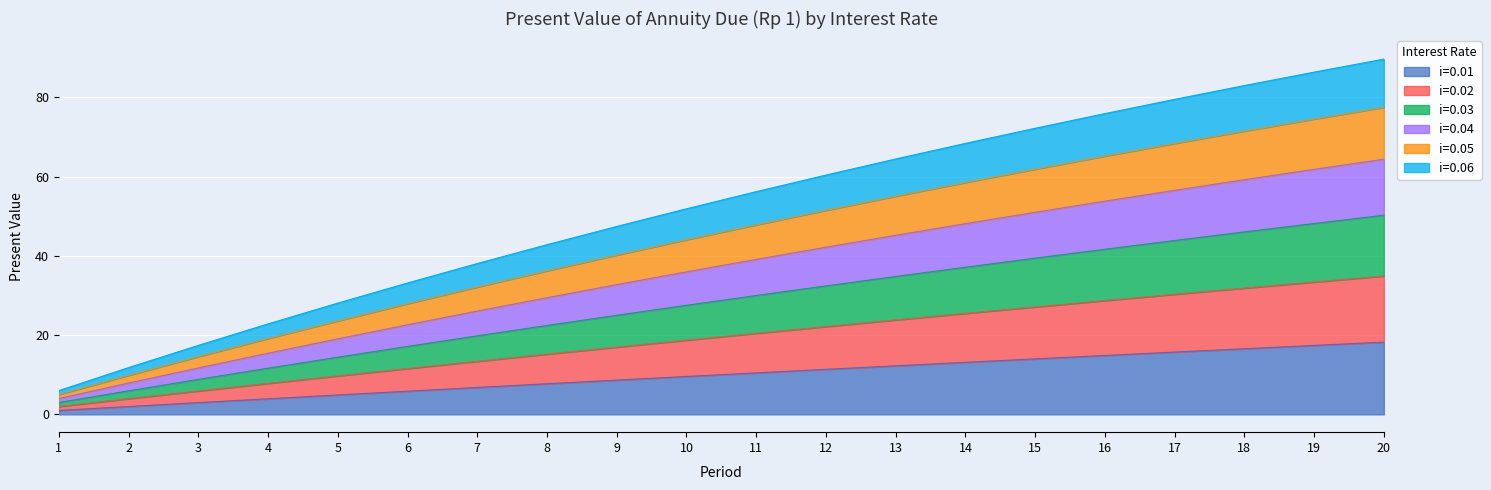

True or false: i=0.04 has more than 0 interior local peaks.

False